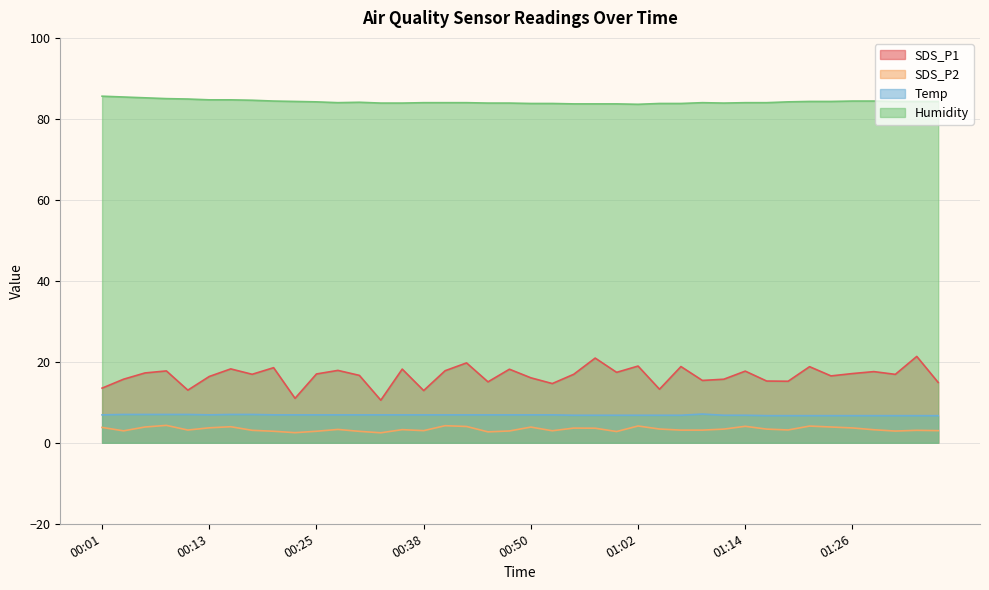

What is the minimum value shown in the chart?

2.5